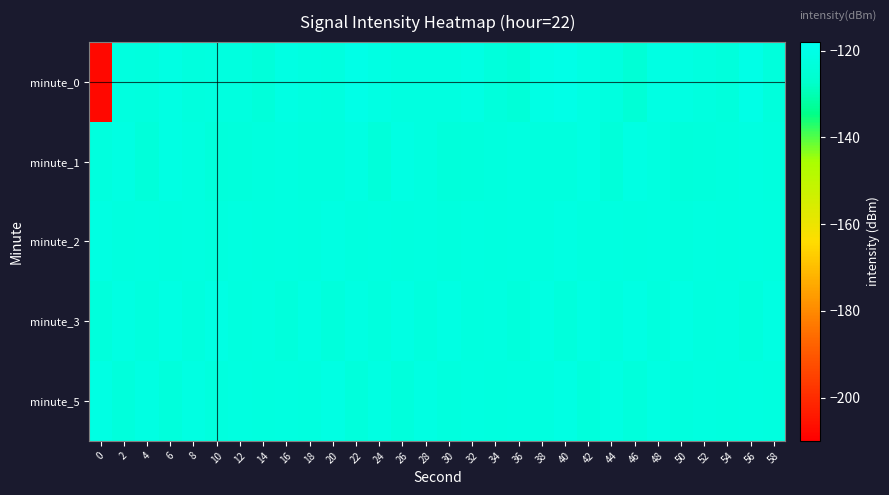

What is the spread (max minus min) of values at 44?

2.4